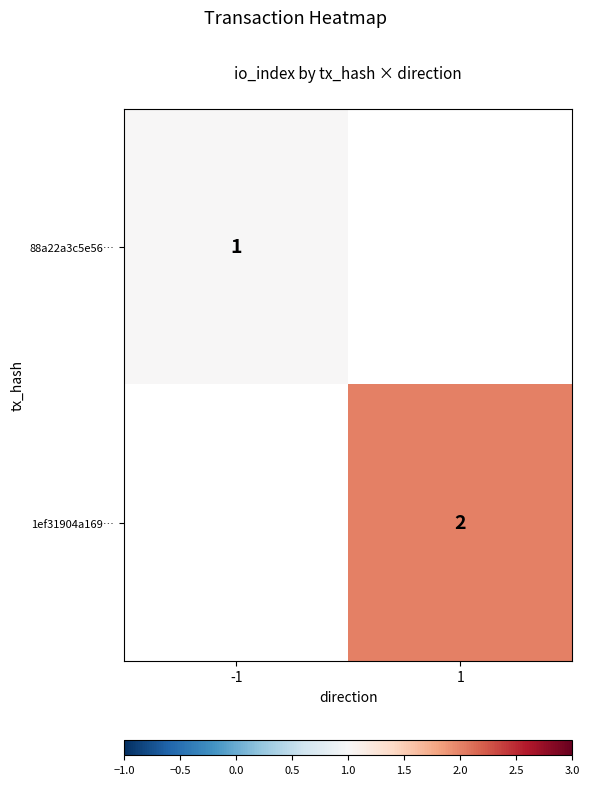

Is the value of 1ef31904a169… at 1 greater than the value of 88a22a3c5e56… at -1?

Yes